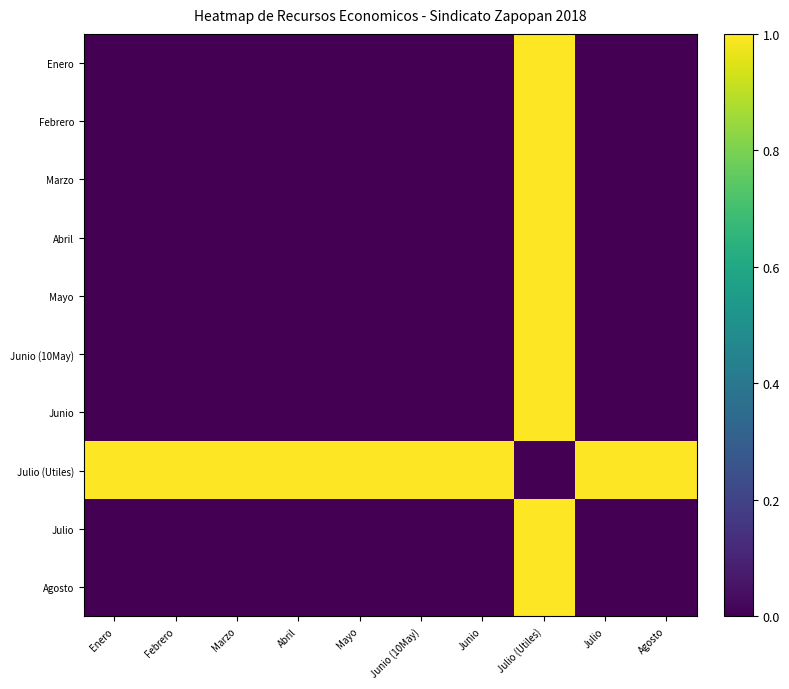

Reading right to left, what are all the values shown in this chart?

Enero: Agosto=0	Julio=0	Julio (Utiles)=1	Junio=0	Junio (10May)=0	Mayo=0	Abril=0	Marzo=0	Febrero=0	Enero=0
Febrero: Agosto=0	Julio=0	Julio (Utiles)=1	Junio=0	Junio (10May)=0	Mayo=0	Abril=0	Marzo=0	Febrero=0	Enero=0
Marzo: Agosto=0	Julio=0	Julio (Utiles)=1	Junio=0	Junio (10May)=0	Mayo=0	Abril=0	Marzo=0	Febrero=0	Enero=0
Abril: Agosto=0	Julio=0	Julio (Utiles)=1	Junio=0	Junio (10May)=0	Mayo=0	Abril=0	Marzo=0	Febrero=0	Enero=0
Mayo: Agosto=0	Julio=0	Julio (Utiles)=1	Junio=0	Junio (10May)=0	Mayo=0	Abril=0	Marzo=0	Febrero=0	Enero=0
Junio (10May): Agosto=0	Julio=0	Julio (Utiles)=1	Junio=0	Junio (10May)=0	Mayo=0	Abril=0	Marzo=0	Febrero=0	Enero=0
Junio: Agosto=0	Julio=0	Julio (Utiles)=1	Junio=0	Junio (10May)=0	Mayo=0	Abril=0	Marzo=0	Febrero=0	Enero=0
Julio (Utiles): Agosto=1	Julio=1	Julio (Utiles)=0	Junio=1	Junio (10May)=1	Mayo=1	Abril=1	Marzo=1	Febrero=1	Enero=1
Julio: Agosto=0	Julio=0	Julio (Utiles)=1	Junio=0	Junio (10May)=0	Mayo=0	Abril=0	Marzo=0	Febrero=0	Enero=0
Agosto: Agosto=0	Julio=0	Julio (Utiles)=1	Junio=0	Junio (10May)=0	Mayo=0	Abril=0	Marzo=0	Febrero=0	Enero=0